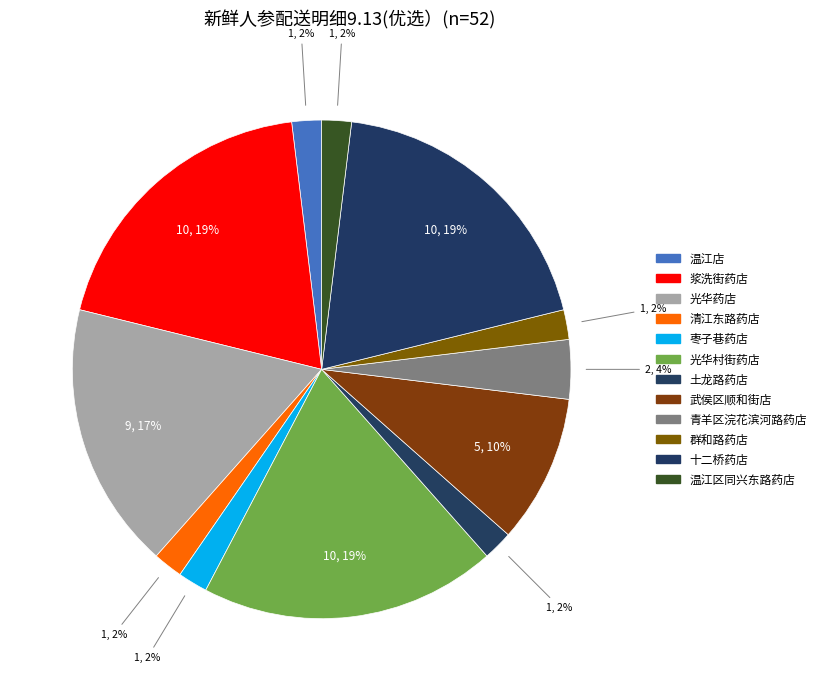

Rank the categories by value from lowest to highest.

温江店, 清江东路药店, 枣子巷药店, 土龙路药店, 群和路药店, 温江区同兴东路药店, 青羊区浣花滨河路药店, 武侯区顺和街店, 光华药店, 浆洗街药店, 光华村街药店, 十二桥药店